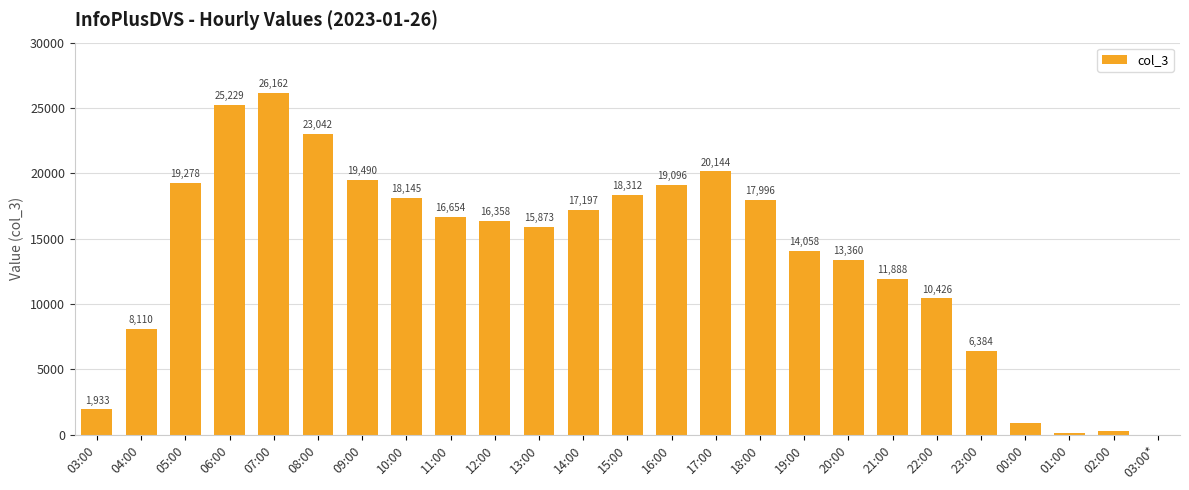

Reading right to left, transcribe all the data shown in this chart.

03:00*=12	02:00=284	01:00=111	00:00=866	23:00=6384	22:00=10426	21:00=11888	20:00=13360	19:00=14058	18:00=17996	17:00=20144	16:00=19096	15:00=18312	14:00=17197	13:00=15873	12:00=16358	11:00=16654	10:00=18145	09:00=19490	08:00=23042	07:00=26162	06:00=25229	05:00=19278	04:00=8110	03:00=1933